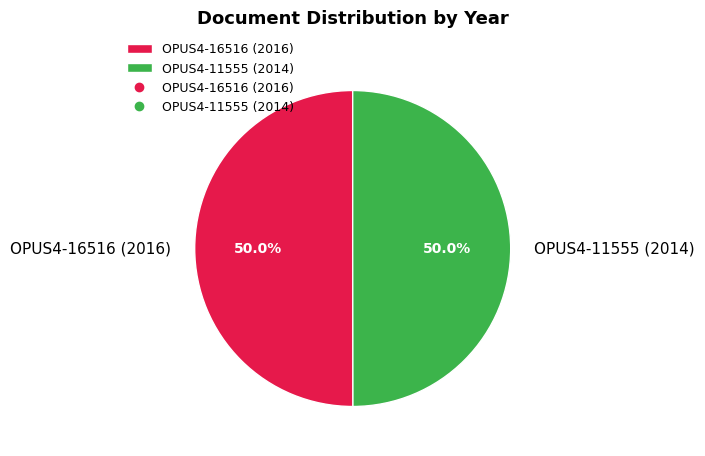

To the nearest percent, what is the combined percentage of OPUS4-11555 (2014) and OPUS4-16516 (2016)?

100%